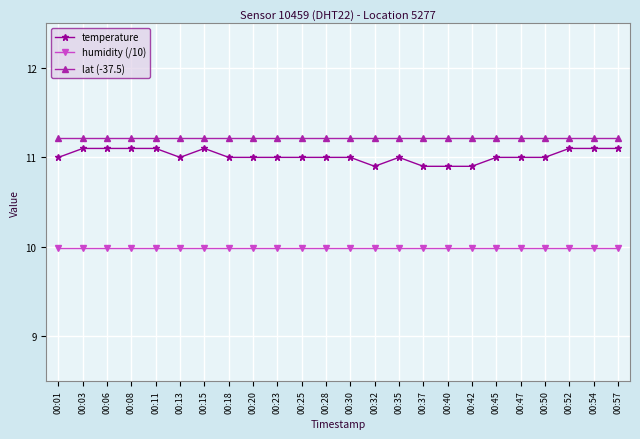

What is the average value of the temperature series?

11.0